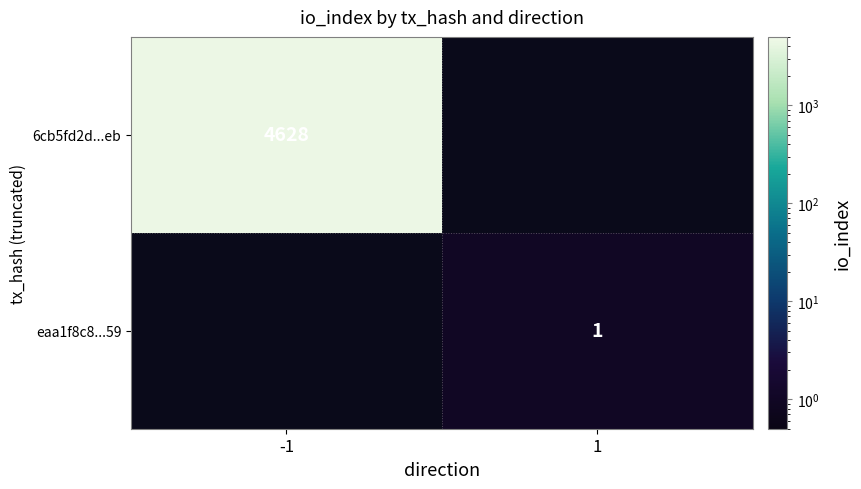

Is it true that 6cb5fd2d...eb equals 4628 at -1?

True